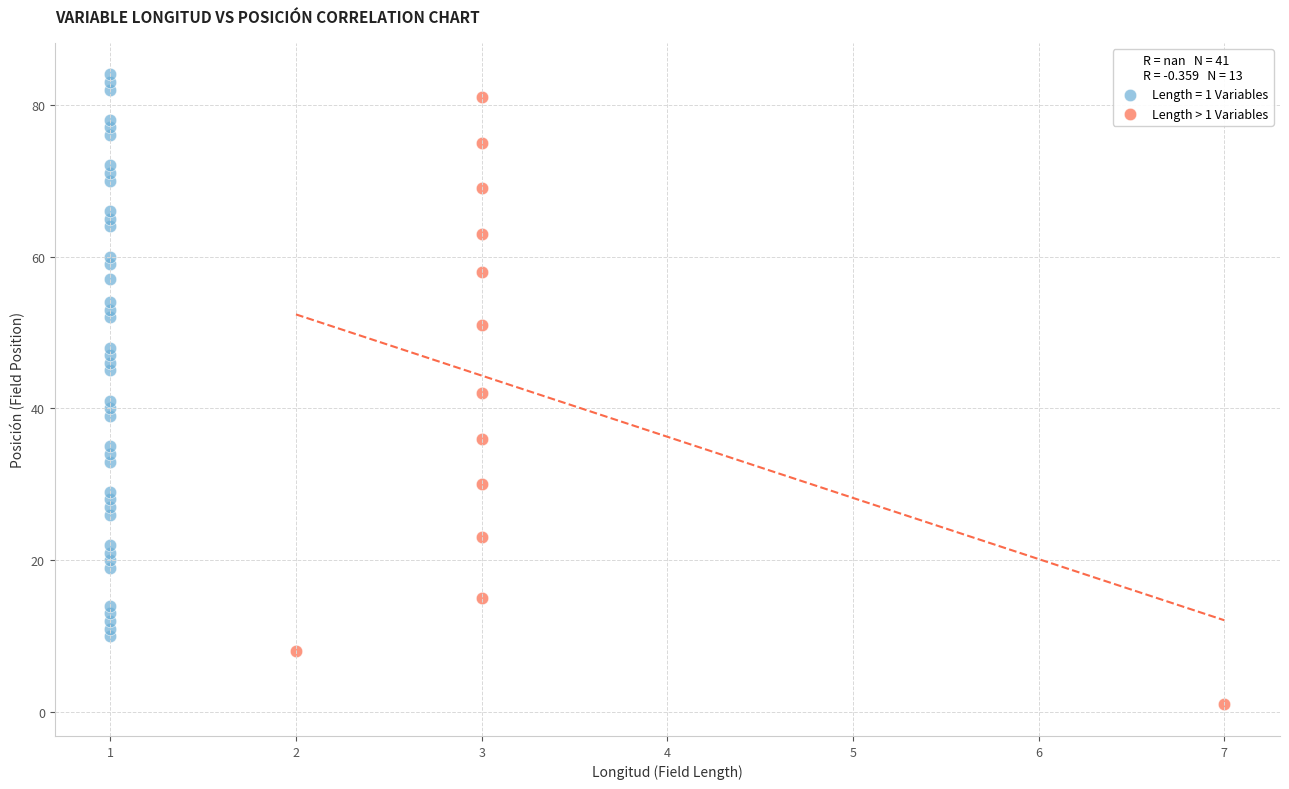

Which series has the largest Y range (max minus min)?

Length > 1 Variables